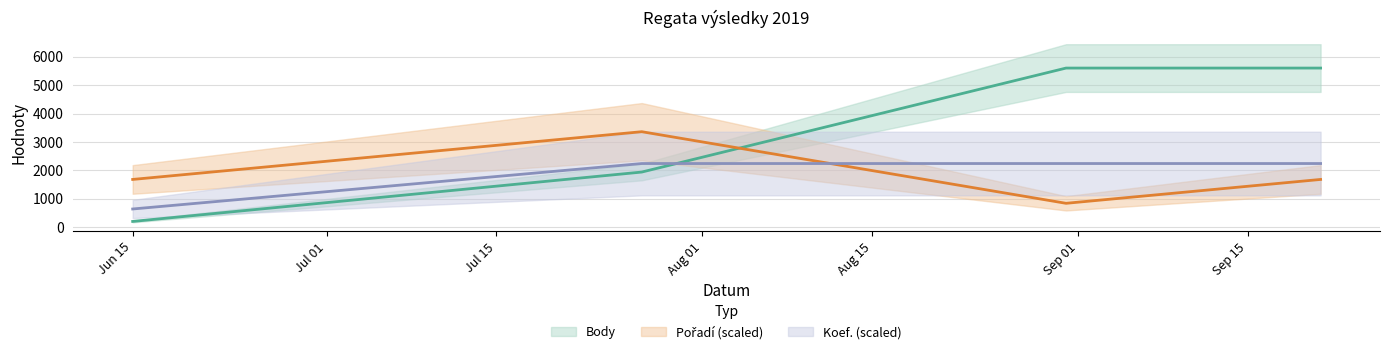

Rank the categories by Body value from highest to lowest.

2019-08-31, 2019-09-21, 2019-07-27, 2019-06-15